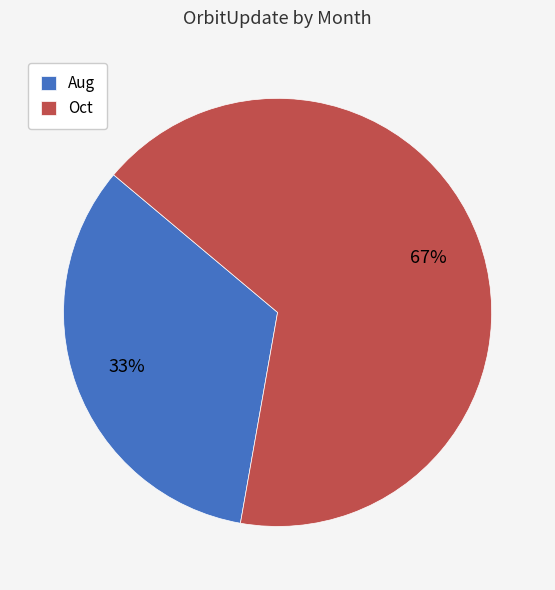

Which has a higher value, Aug or Oct?

Oct